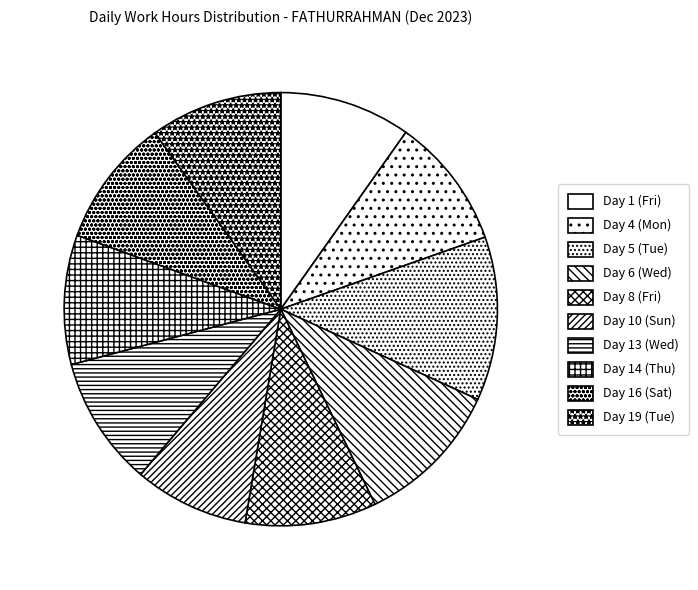

How many segments does this pie chart have?

10